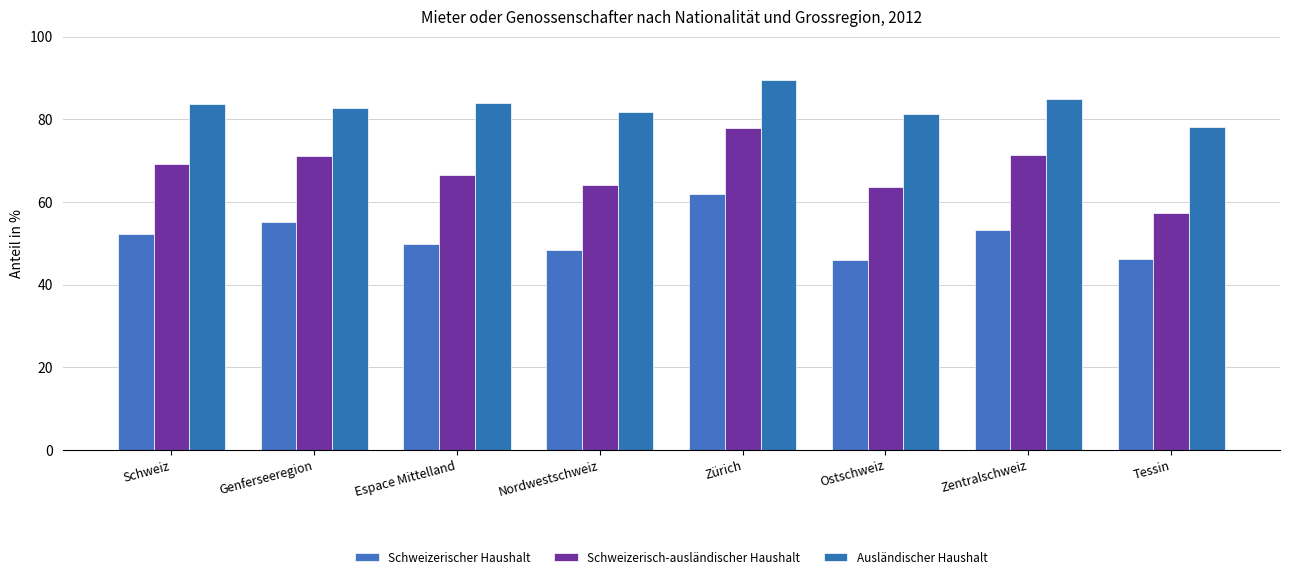

Which has a higher value, Zürich or Espace Mittelland?

Zürich